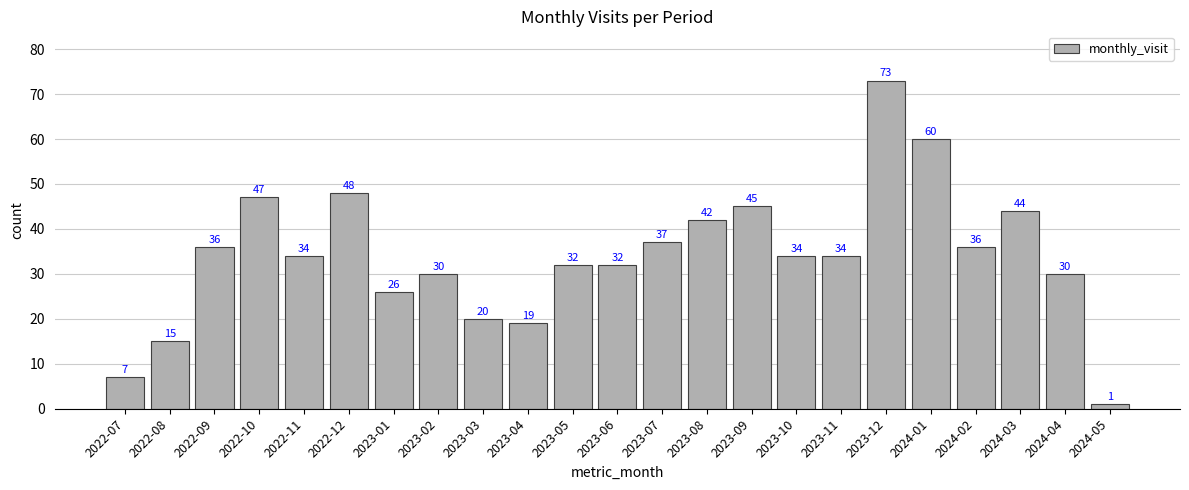

The value at 2023-05 is 32. True or false?

True